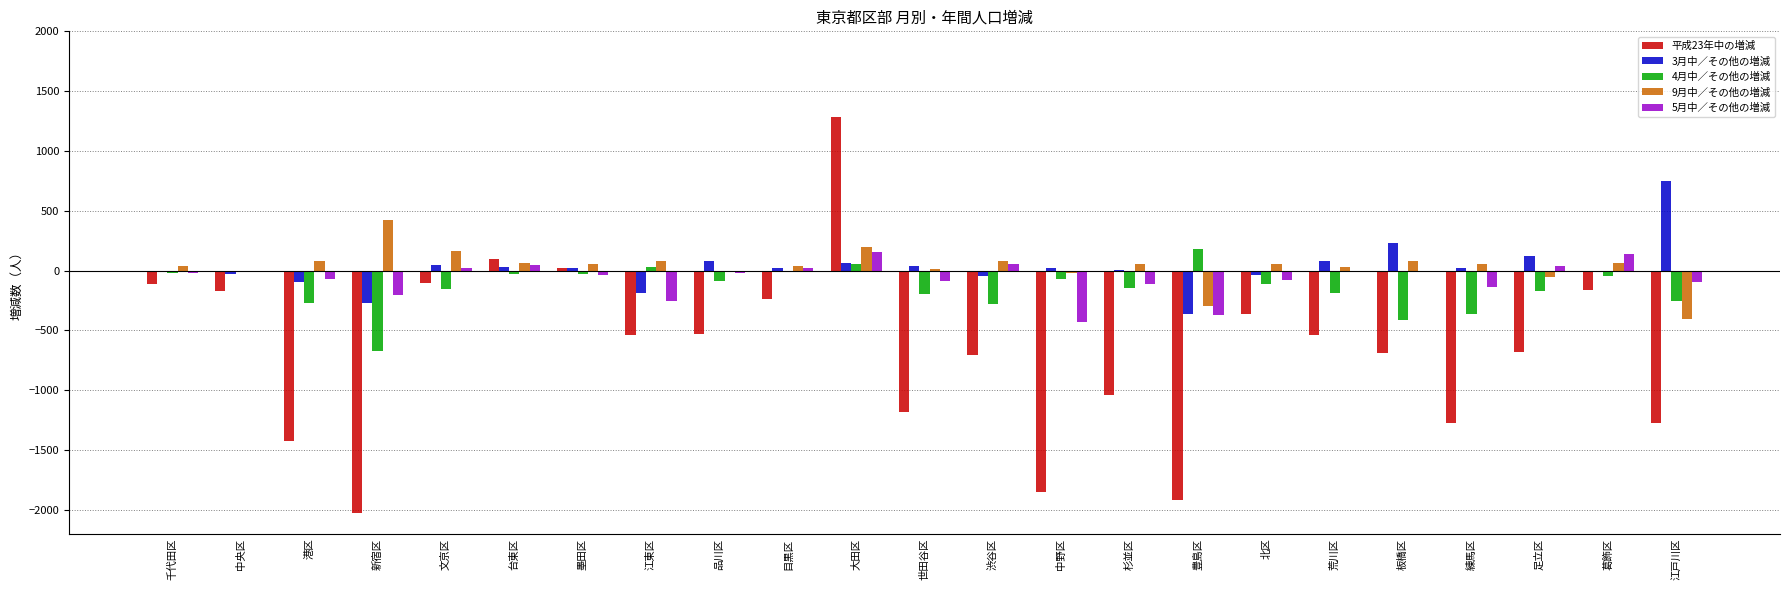

What is the sum of all 4月中／その他の増減 values?

-3268